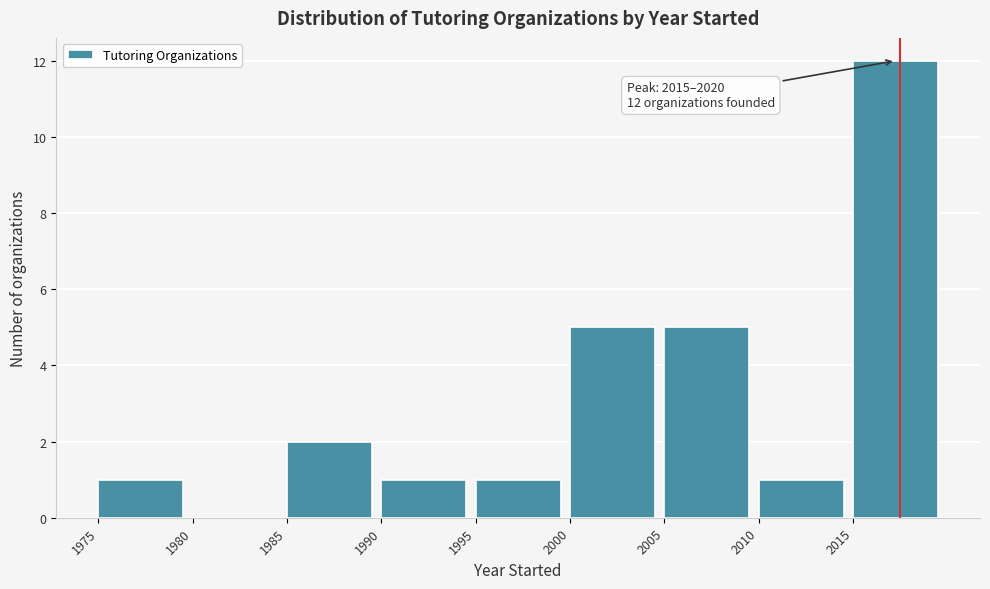

Over which range of the x-axis is the bar tallest?

2015 to 2020